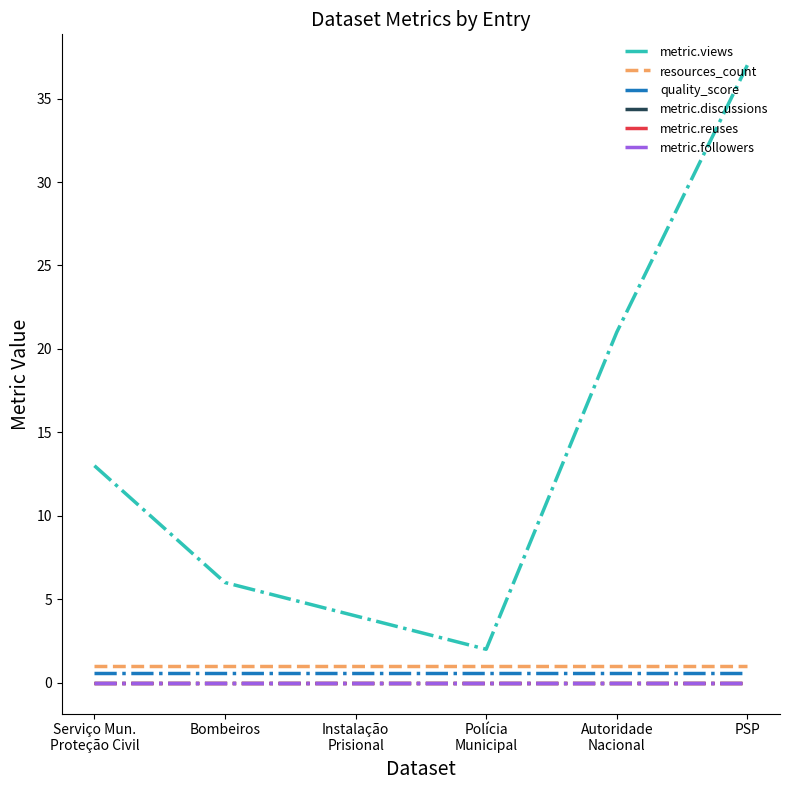

What is the total value across all series at Autoridade
Nacional?

22.6